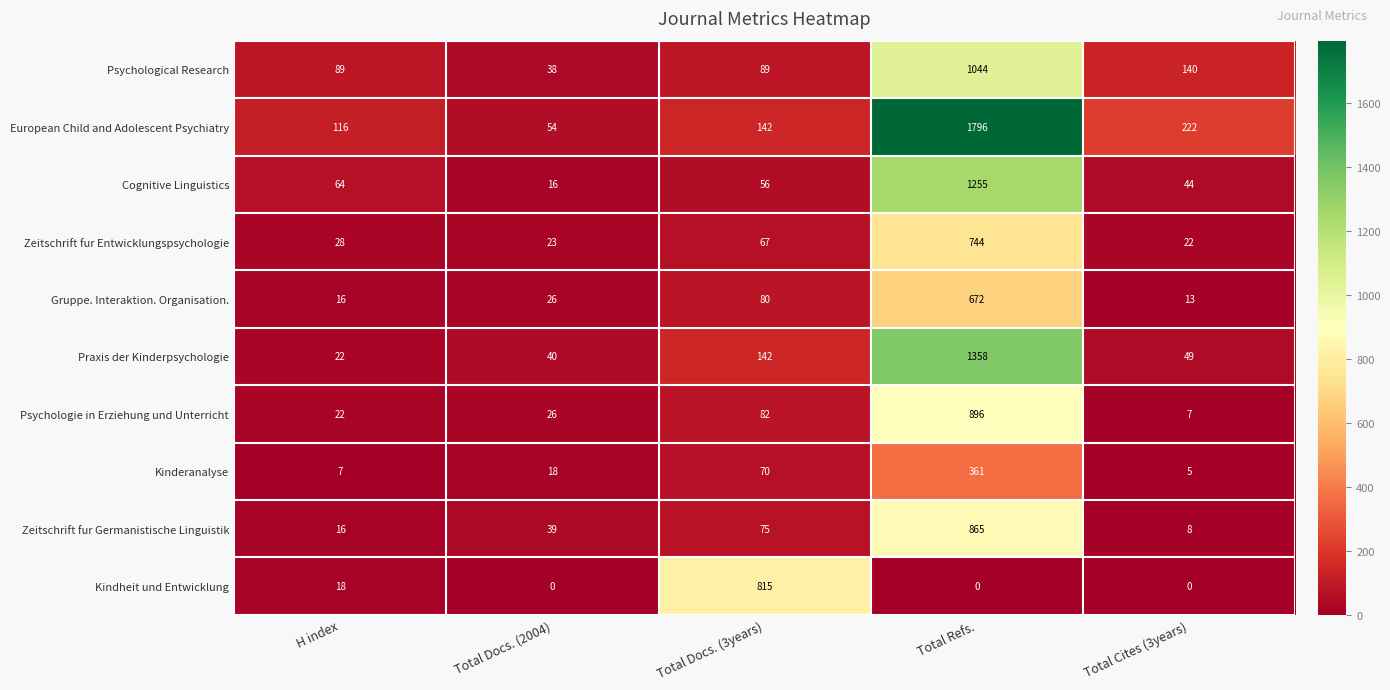

What is the sum of all Zeitschrift fur Germanistische Linguistik values?

1003